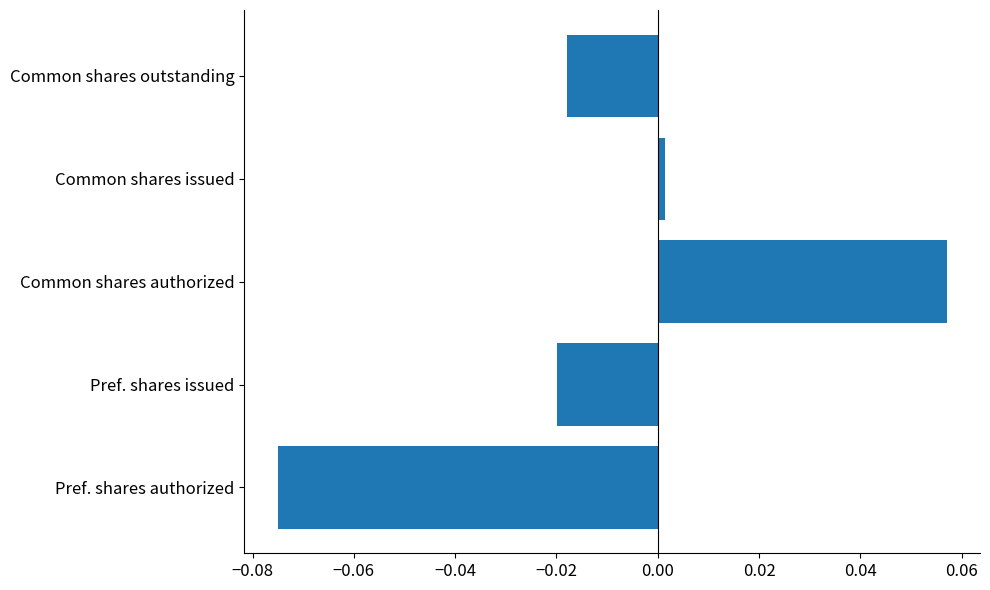

How many data points are less than 0?

3